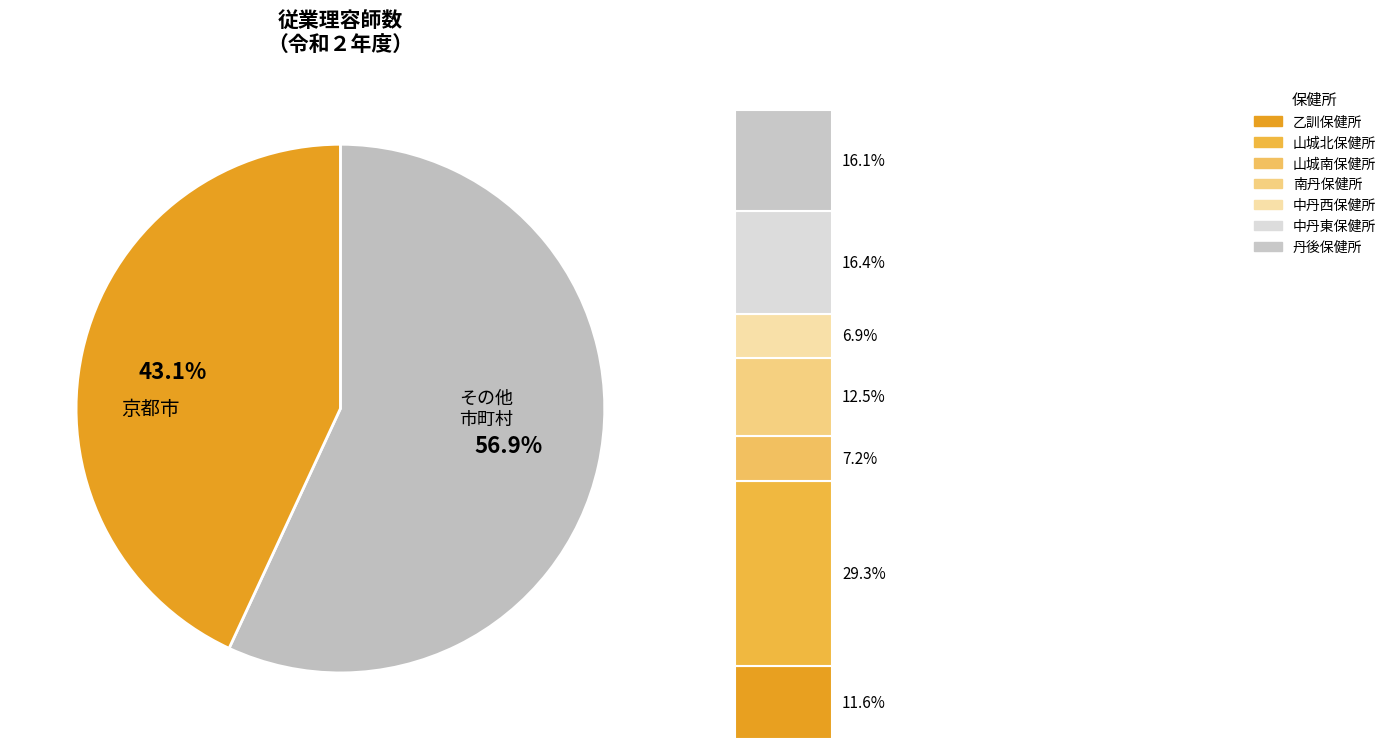

To the nearest percent, what is the combined percentage of 乙訓保健所 and 中丹東保健所?

28%